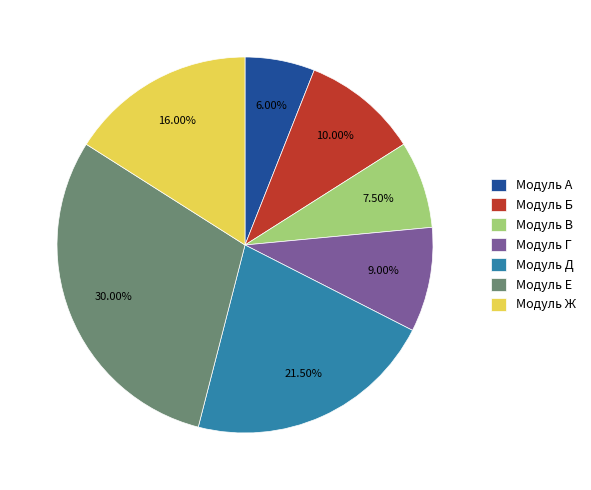

How many slices are in this pie chart?

7